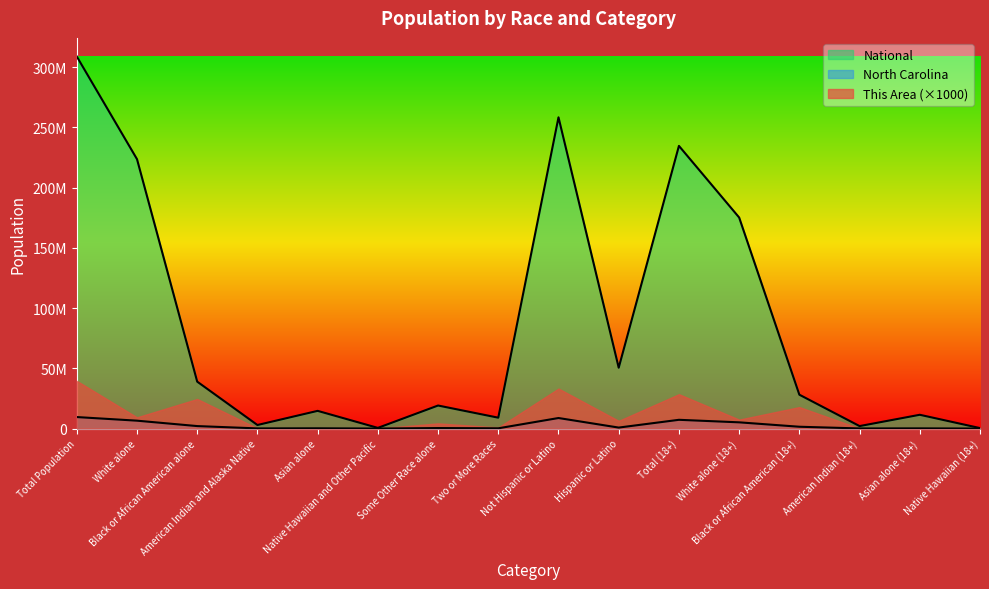

What is the sum of the North Carolina values at American Indian (18+) and Some Other Race alone?

501141